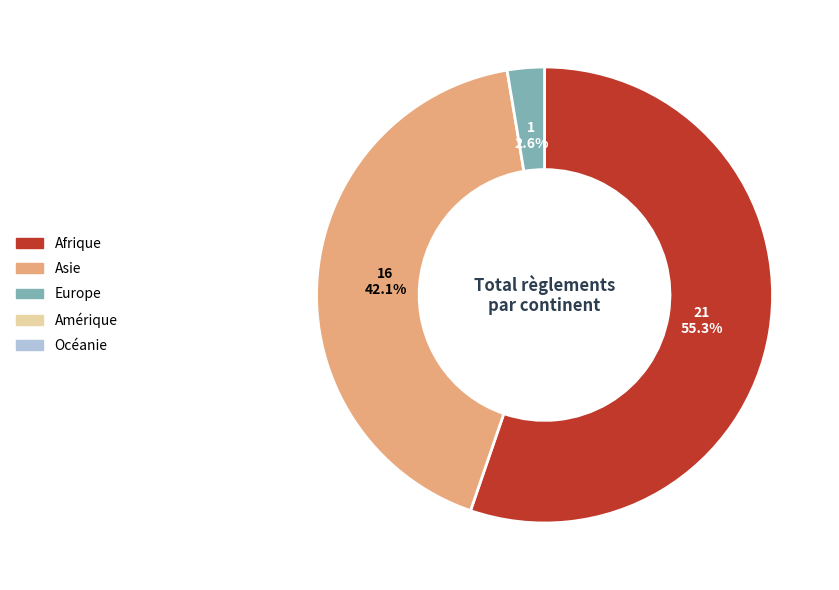

Count the number of slices in the pie.

3